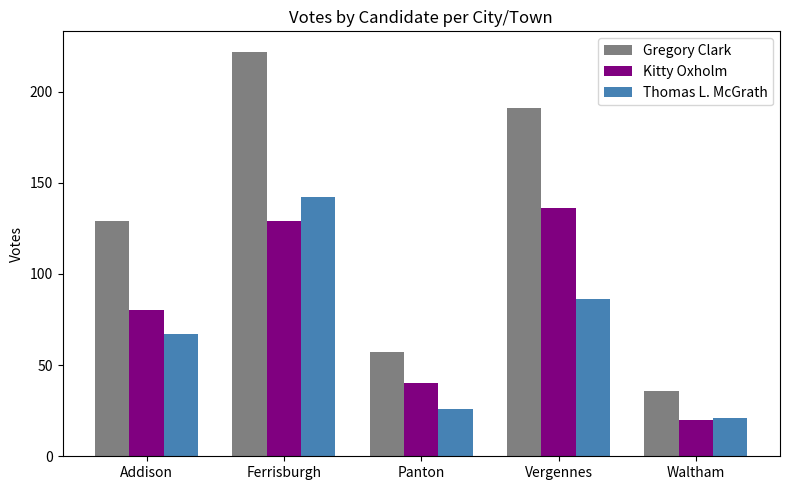

How many bars are there in each group?

3